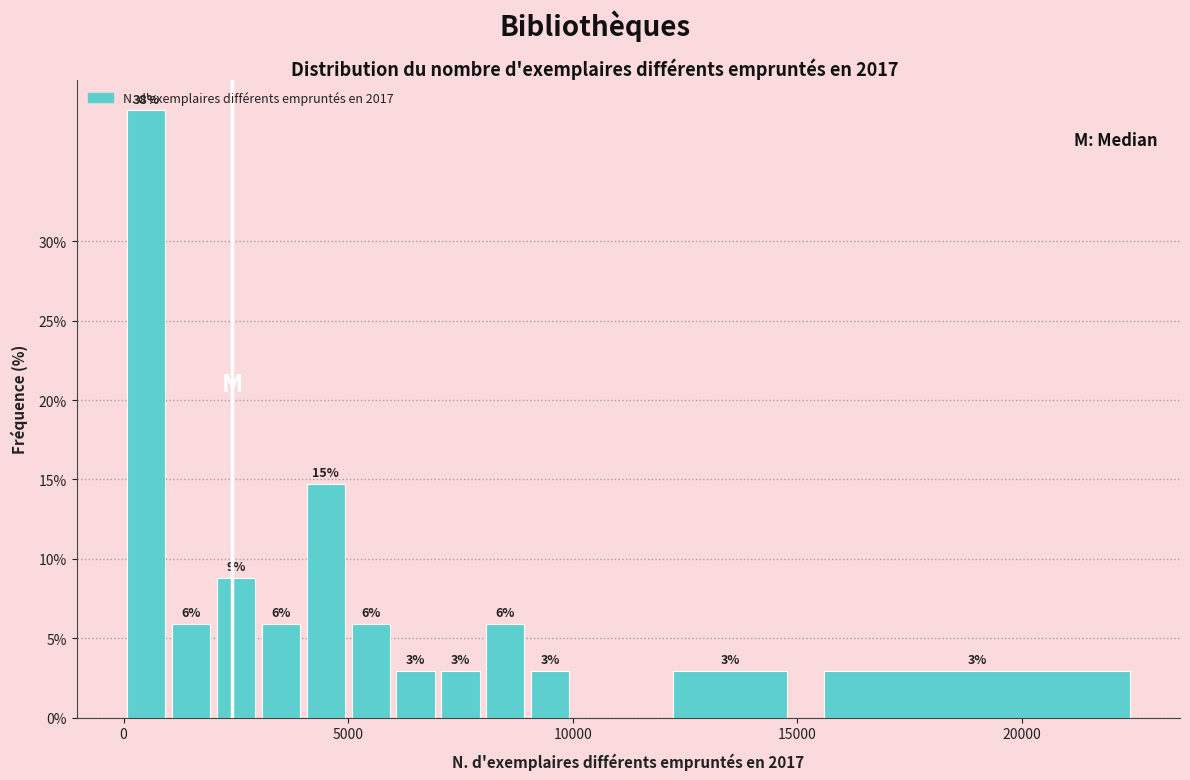

Around what value on the x-axis is the tallest bar? Give the approximate position of its centre, as read against the axis.

500